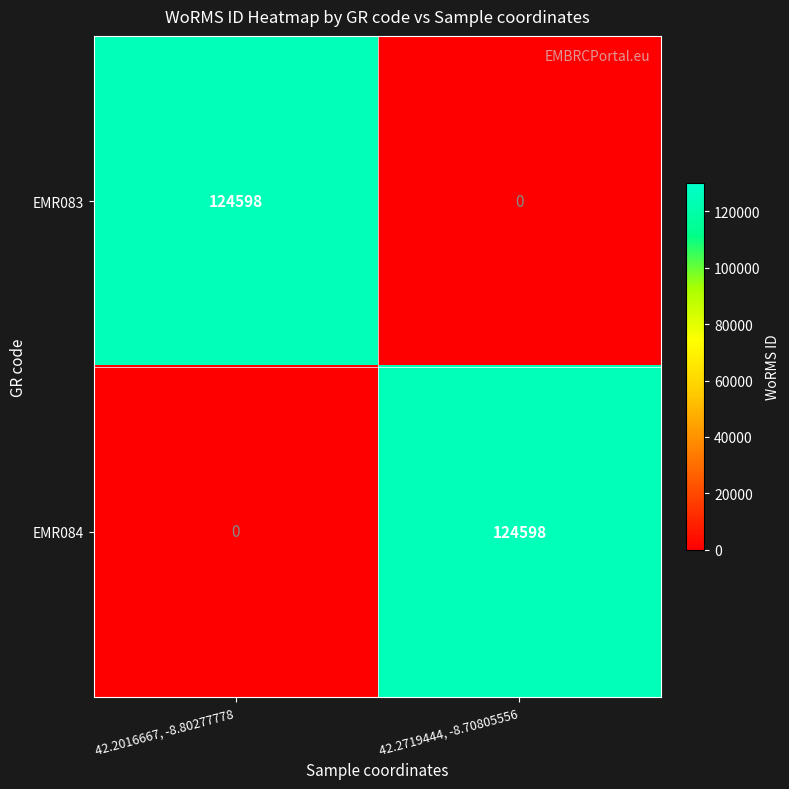

What is the sum of all EMR083 values?

124598